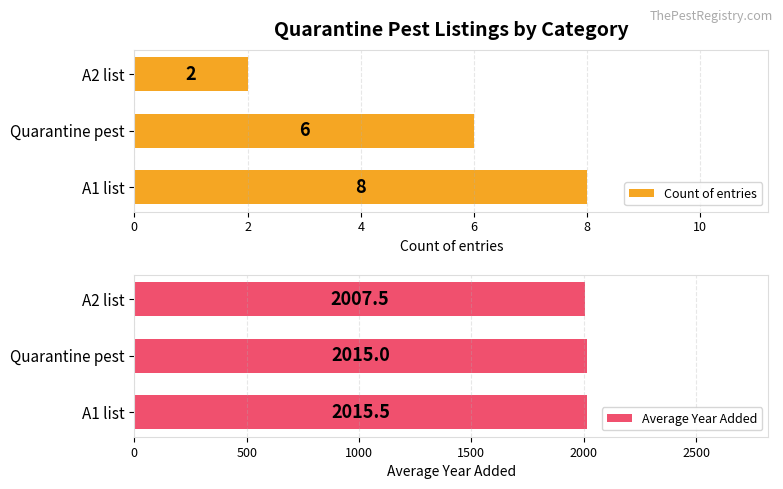

What value does the Average Year Added series have at Quarantine pest?

2015.0